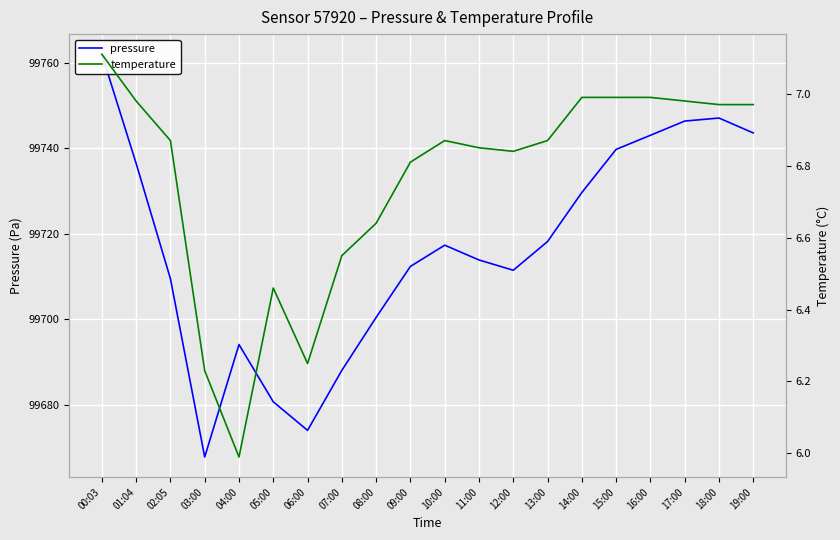

Which series has the widest spread of values?

pressure